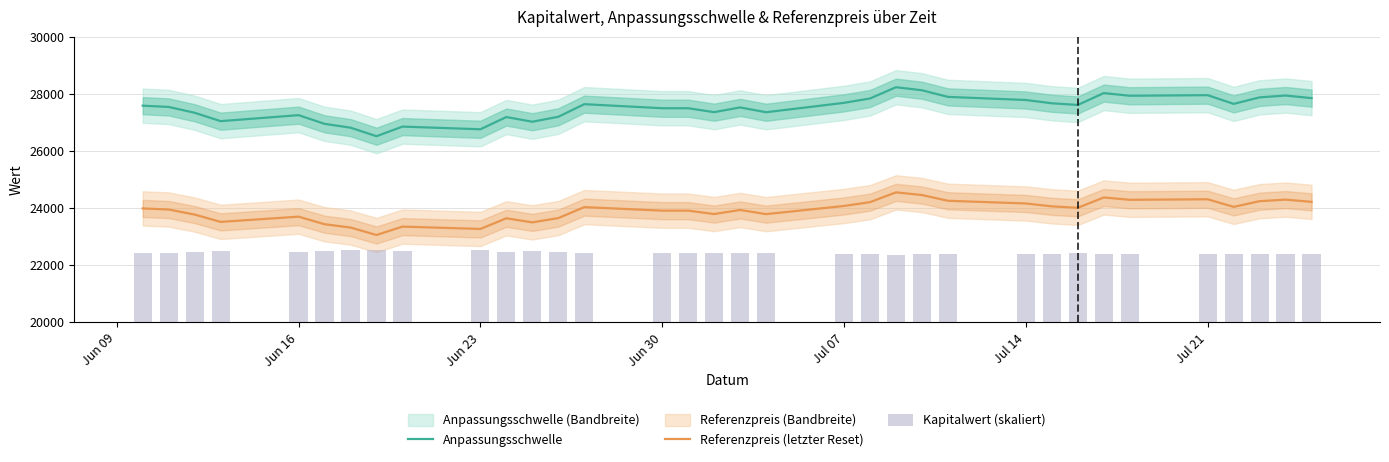

True or false: Anpassungsschwelle and Referenzpreis (letzter Reset) intersect in this chart.

False